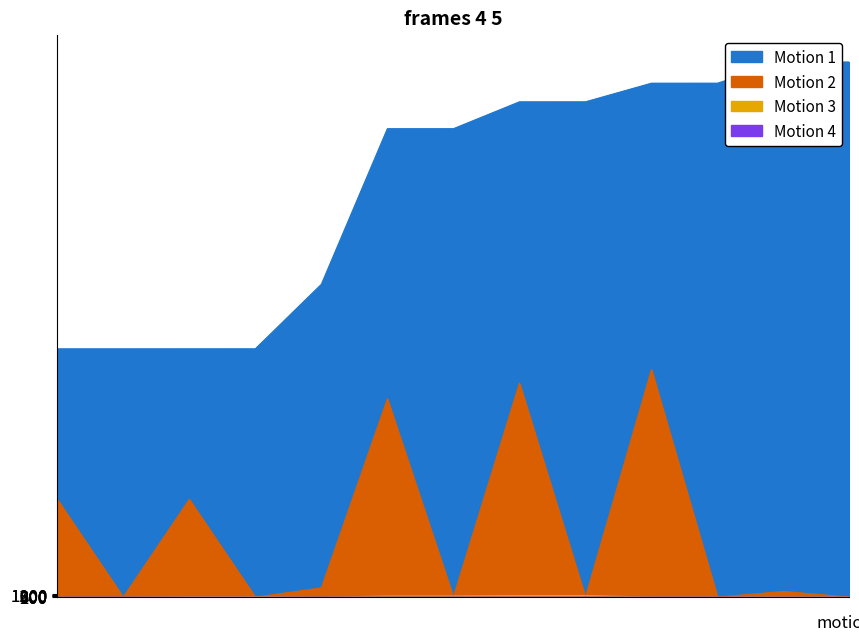

At which category is the sum across all series the highest?

2022-12-29 21:57